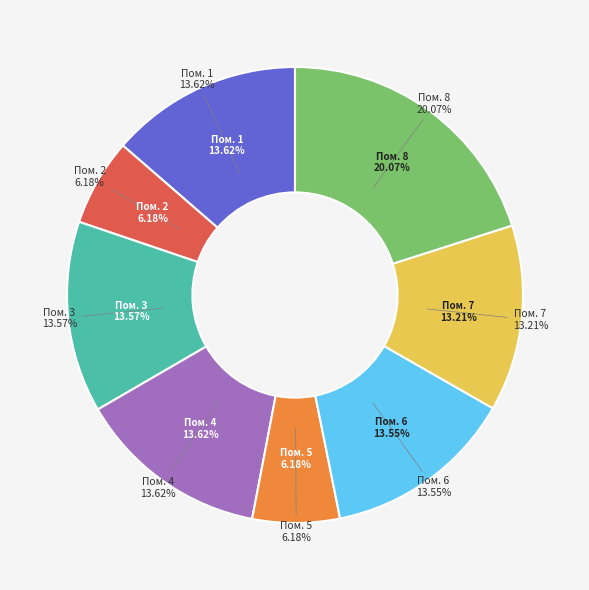

What is the largest slice in the pie chart?

8